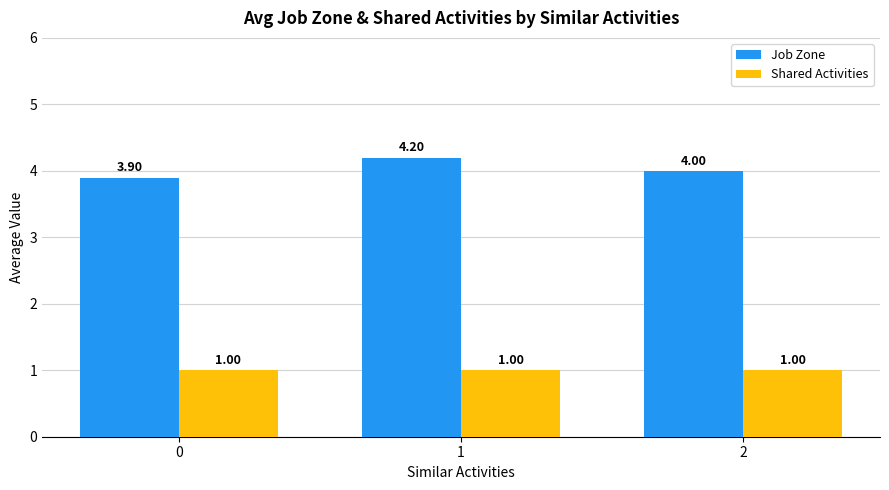

What is the average value of the Job Zone series?

4.0